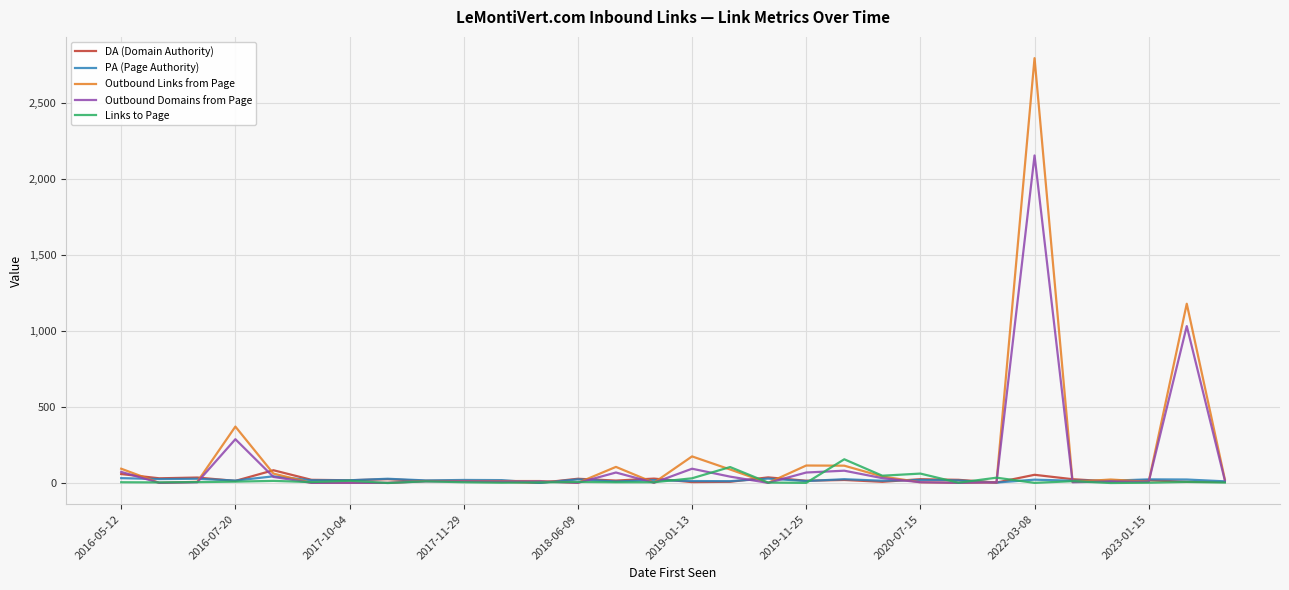

Which series has the widest spread of values?

Outbound Links from Page